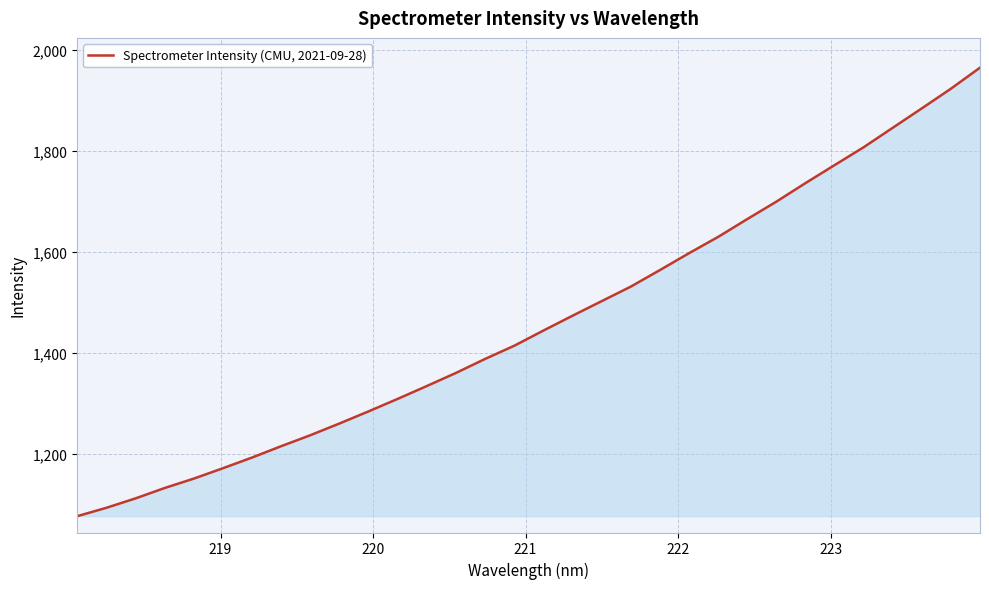

What is the difference between the maximum and minimum values?

888.1